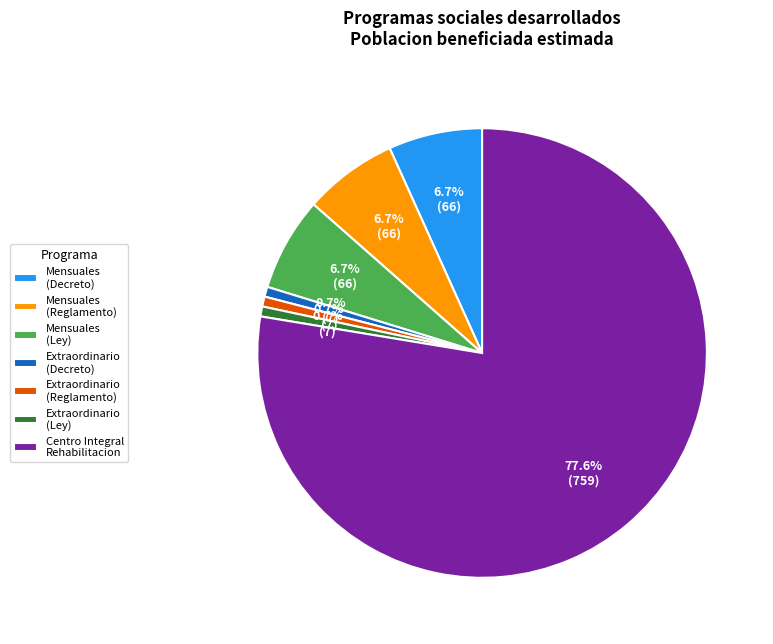

What is the largest slice in the pie chart?

Centro Integral Rehabilitacion